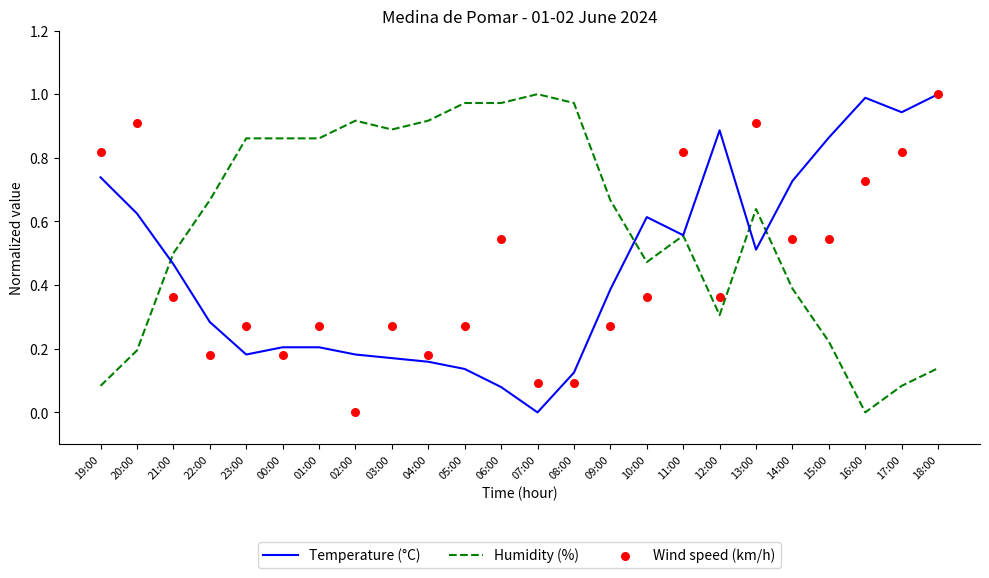

Which series contains the lowest Y value?

Temperature (°C)